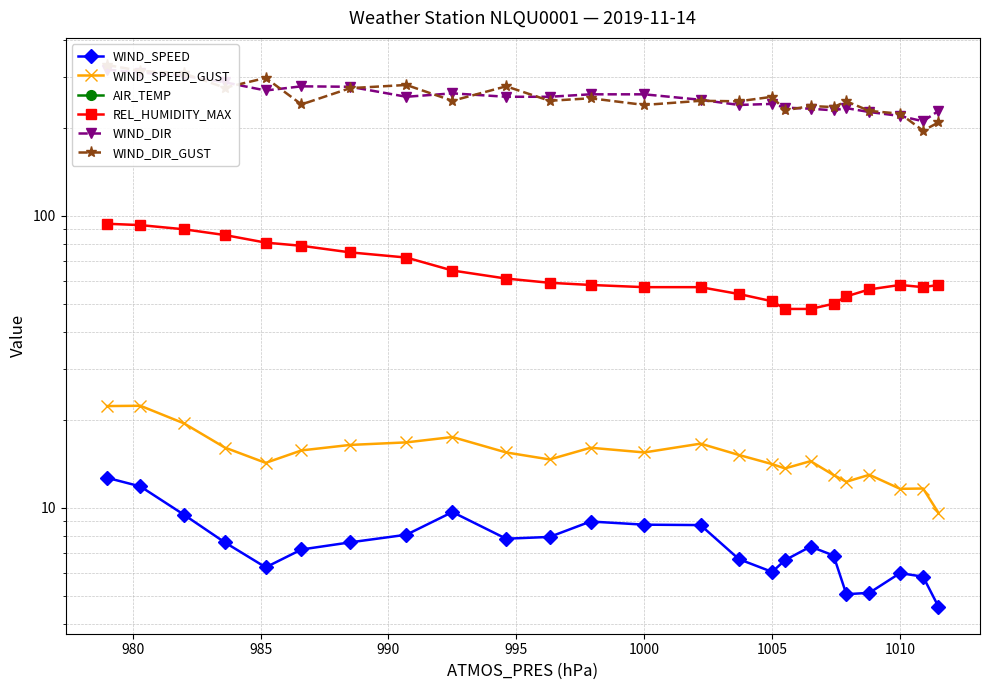

What is the average value of the REL_HUMIDITY_MAX series?

65.0